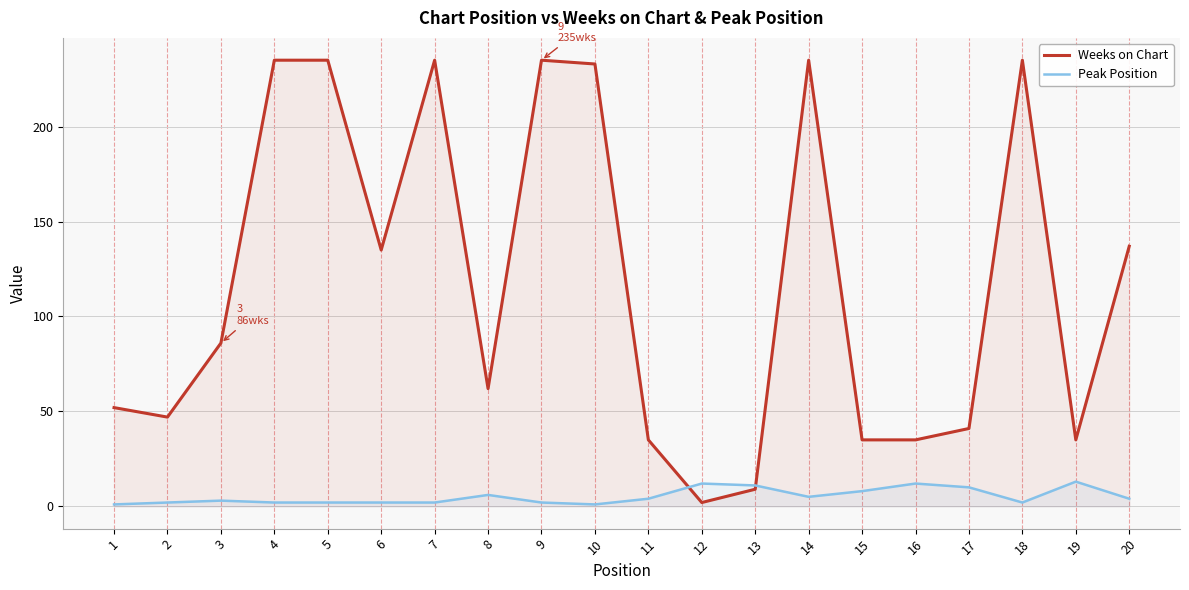

Where does the Peak Position series first go above 4?

8